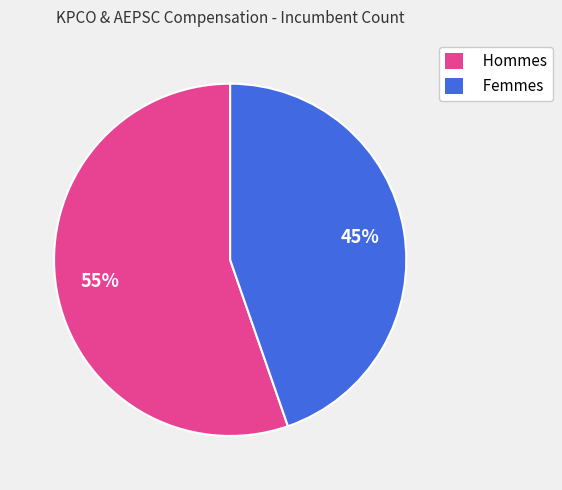

How many segments does this pie chart have?

2